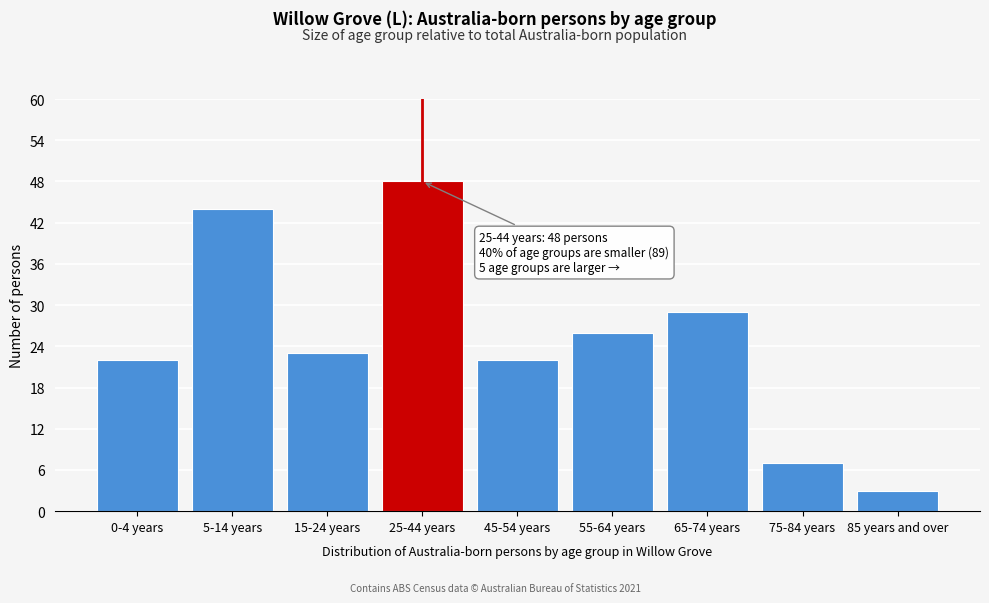

Reading left to right, what are all the values shown in this chart?

0-4 years=22	5-14 years=44	15-24 years=23	25-44 years=48	45-54 years=22	55-64 years=26	65-74 years=29	75-84 years=7	85 years and over=3